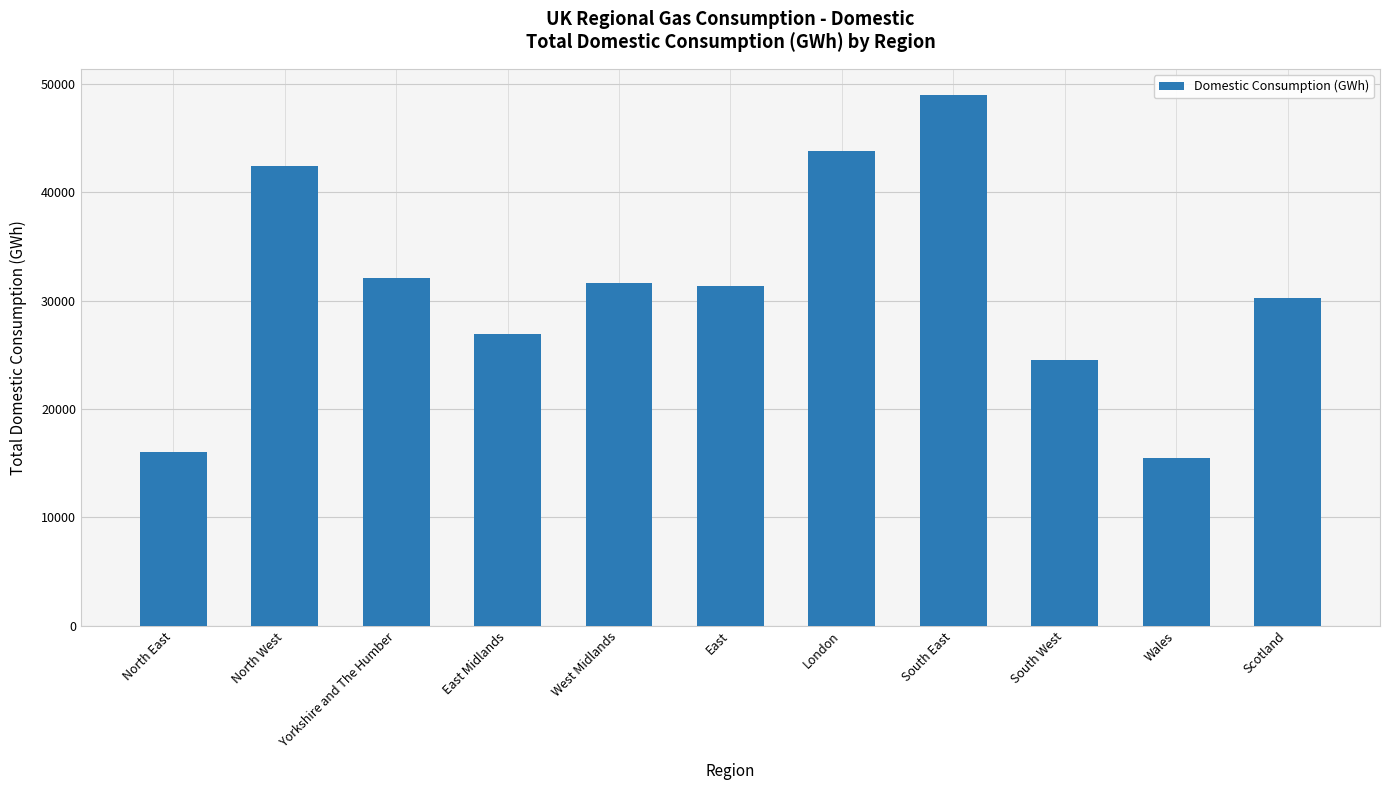

What is the difference between the second highest and minimum values?

28244.4